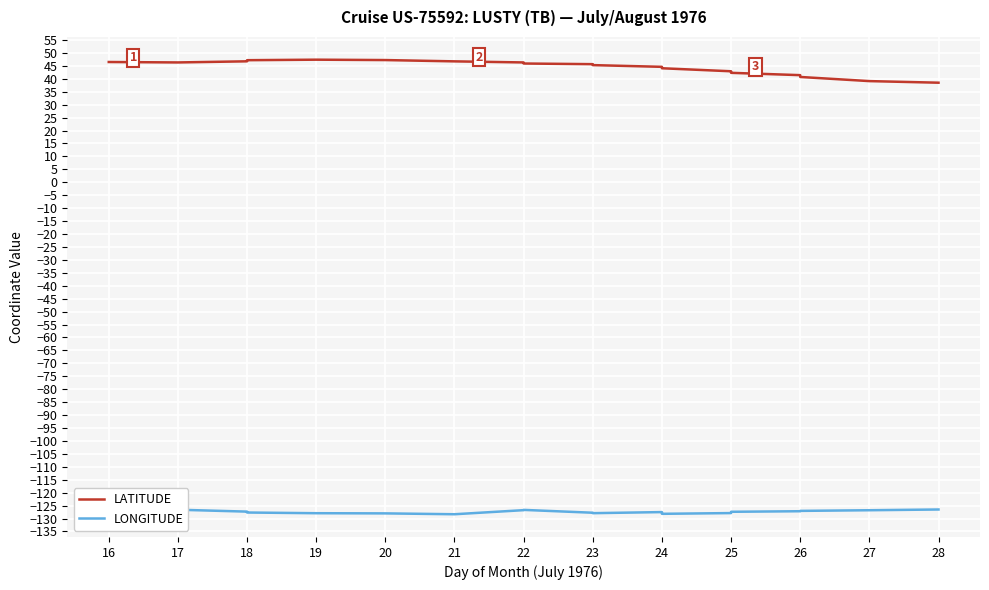

What is the value of the LATITUDE point at the 17th from the left?

41.4